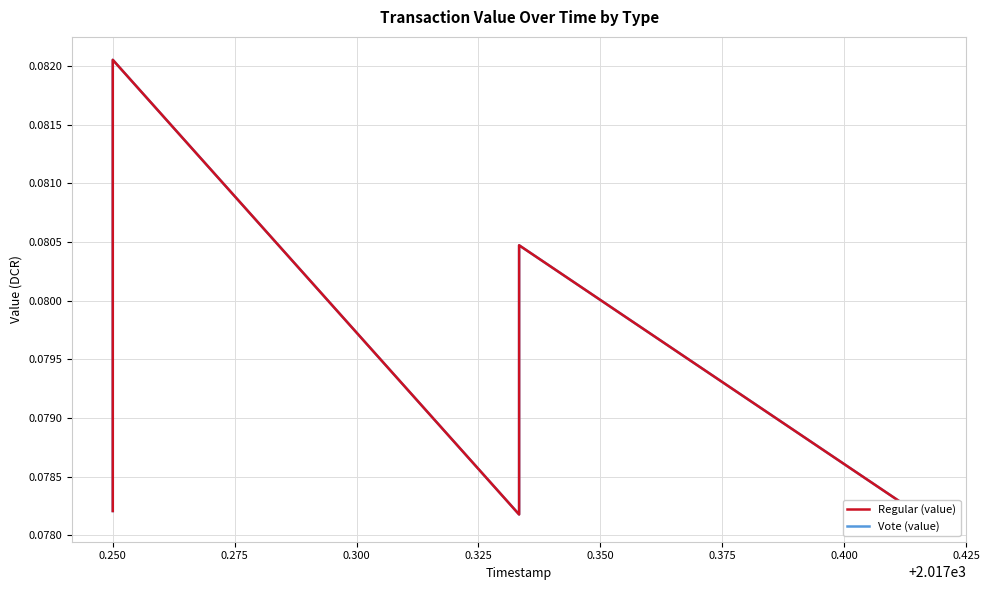

Is this an area chart (filled region under the line)?

No